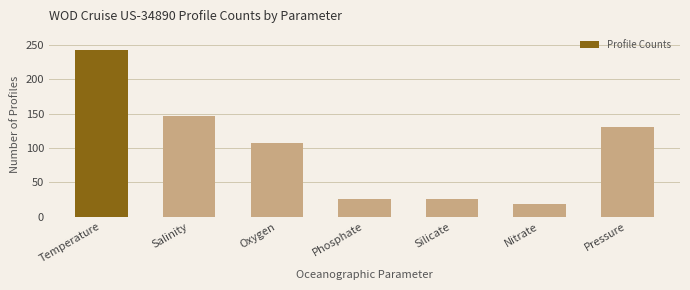

Reading left to right, extract all data points from this chart.

242	146	108	26	26	18	131